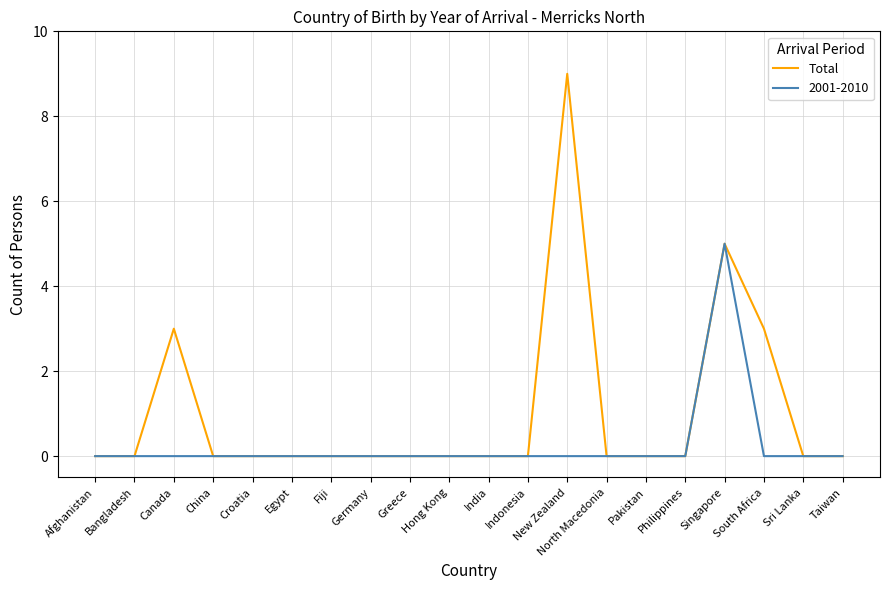

The value of Total at Fiji is 0. True or false?

True